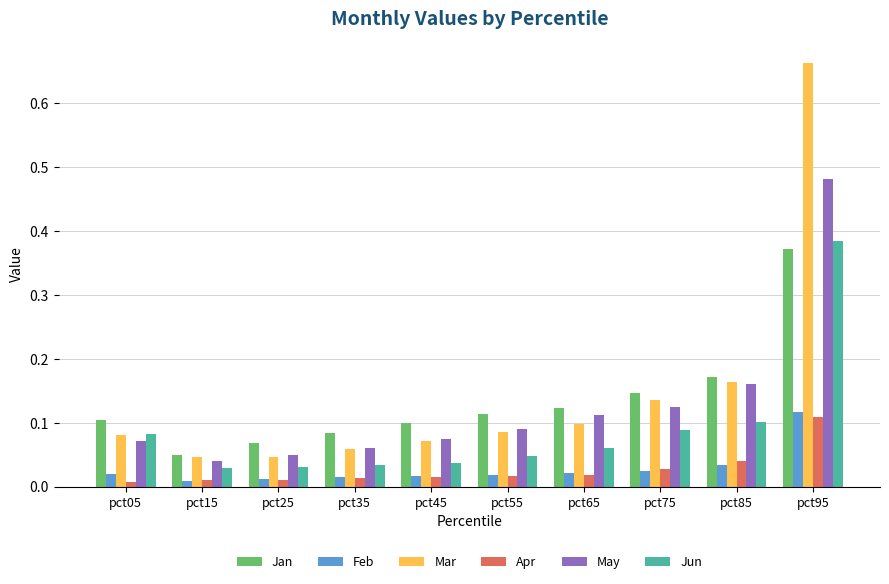

What is the difference between the maximum and minimum values in the Jan series?

0.3